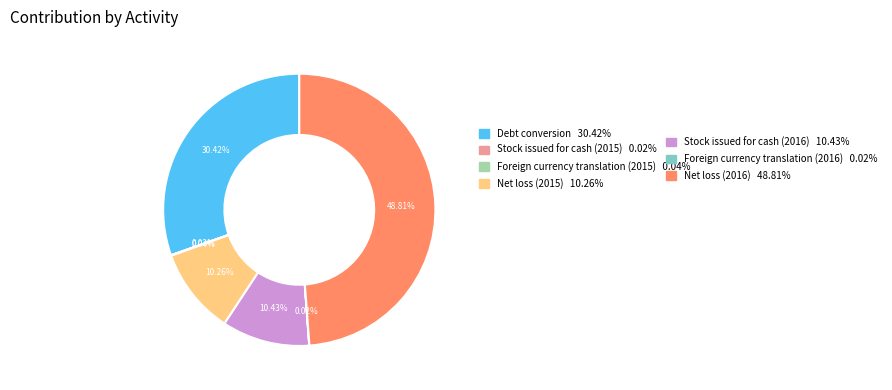

Does any single category account for the majority?

No